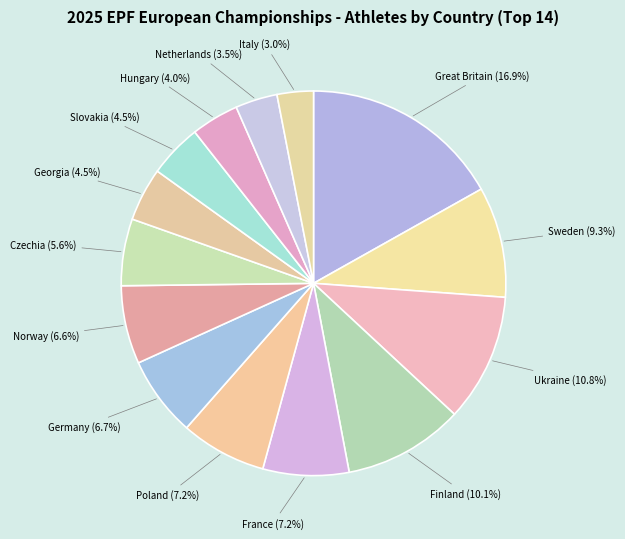

How many segments does this pie chart have?

14